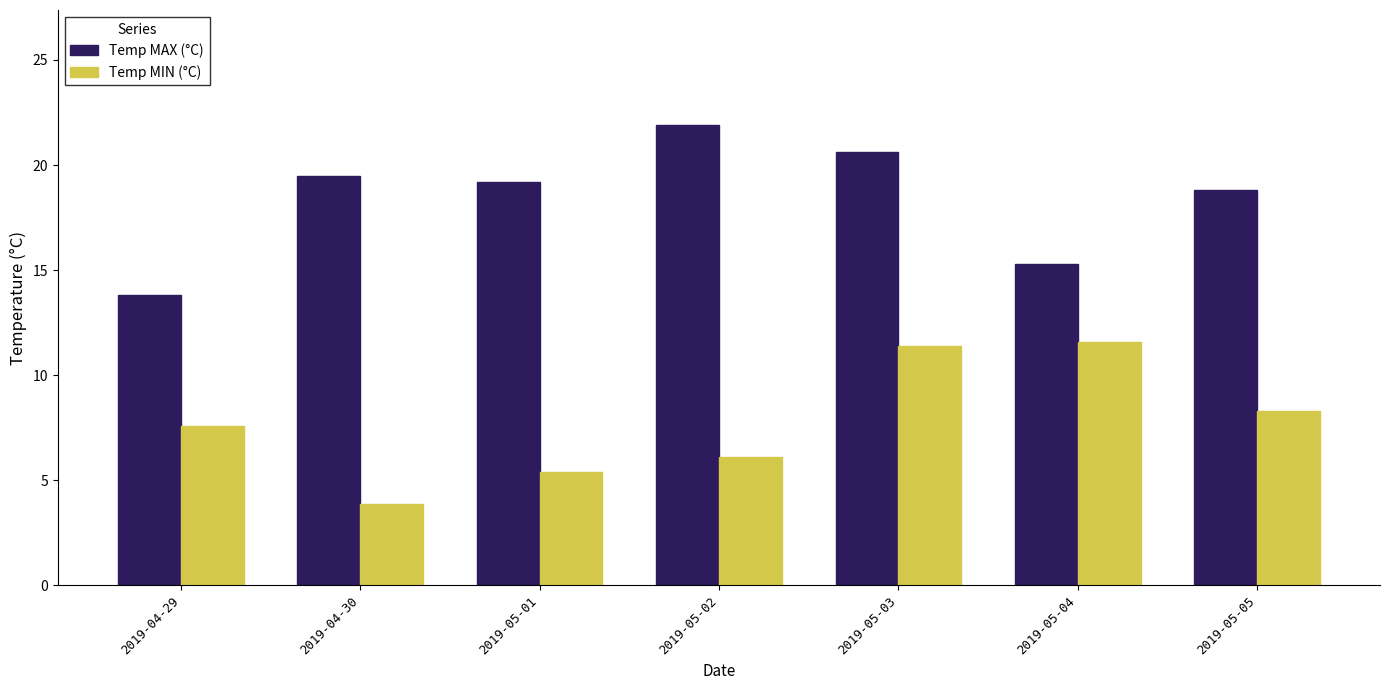

At which label is Temp MIN (°C) closest to 7?

2019-04-29